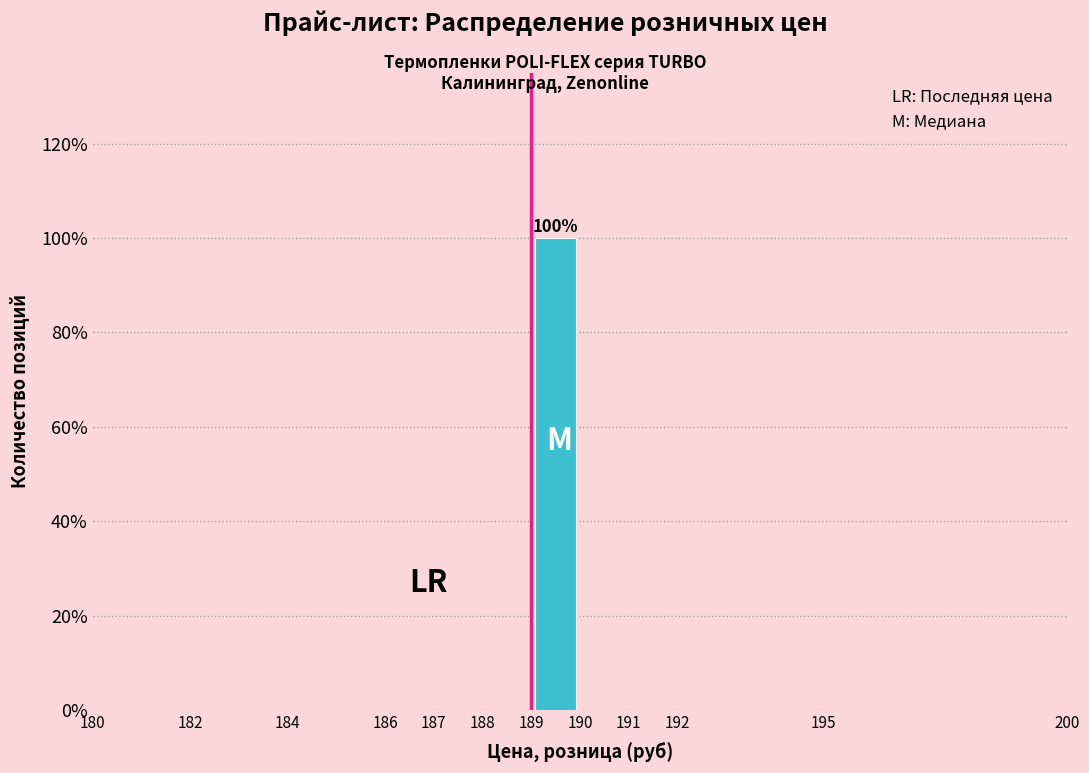

Which range on the x-axis has the tallest bar?

189 to 190